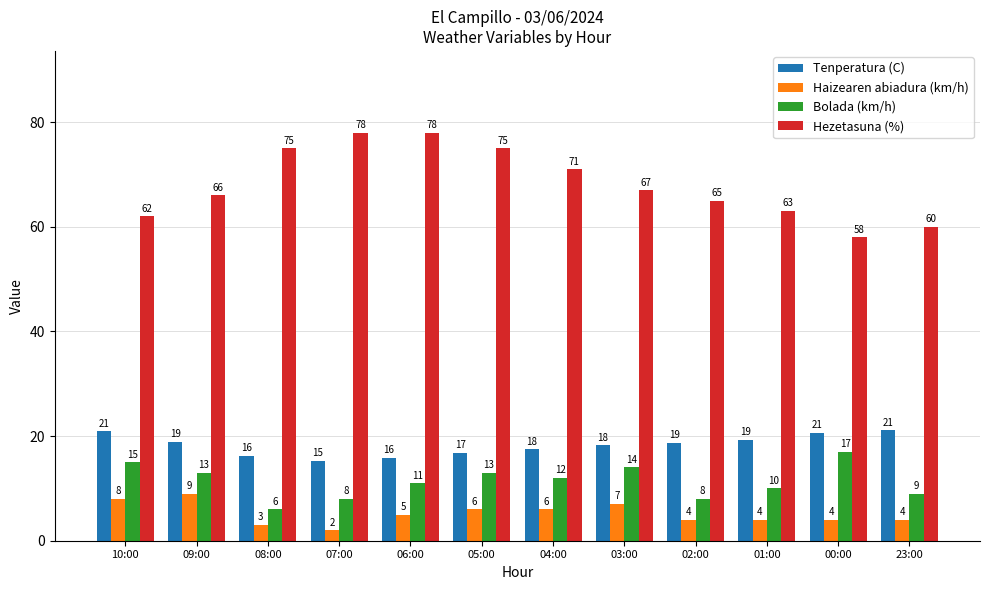

The Hezetasuna (%) series shows 107.0 at 08:00. True or false?

False